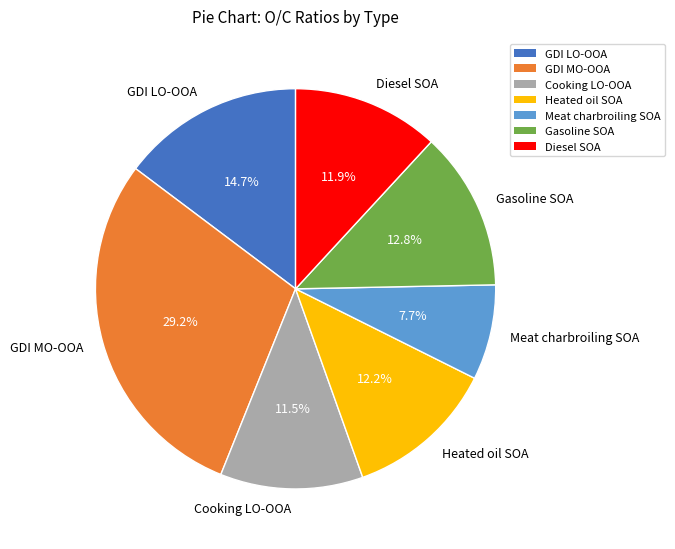

Which has a higher value, GDI MO-OOA or Heated oil SOA?

GDI MO-OOA